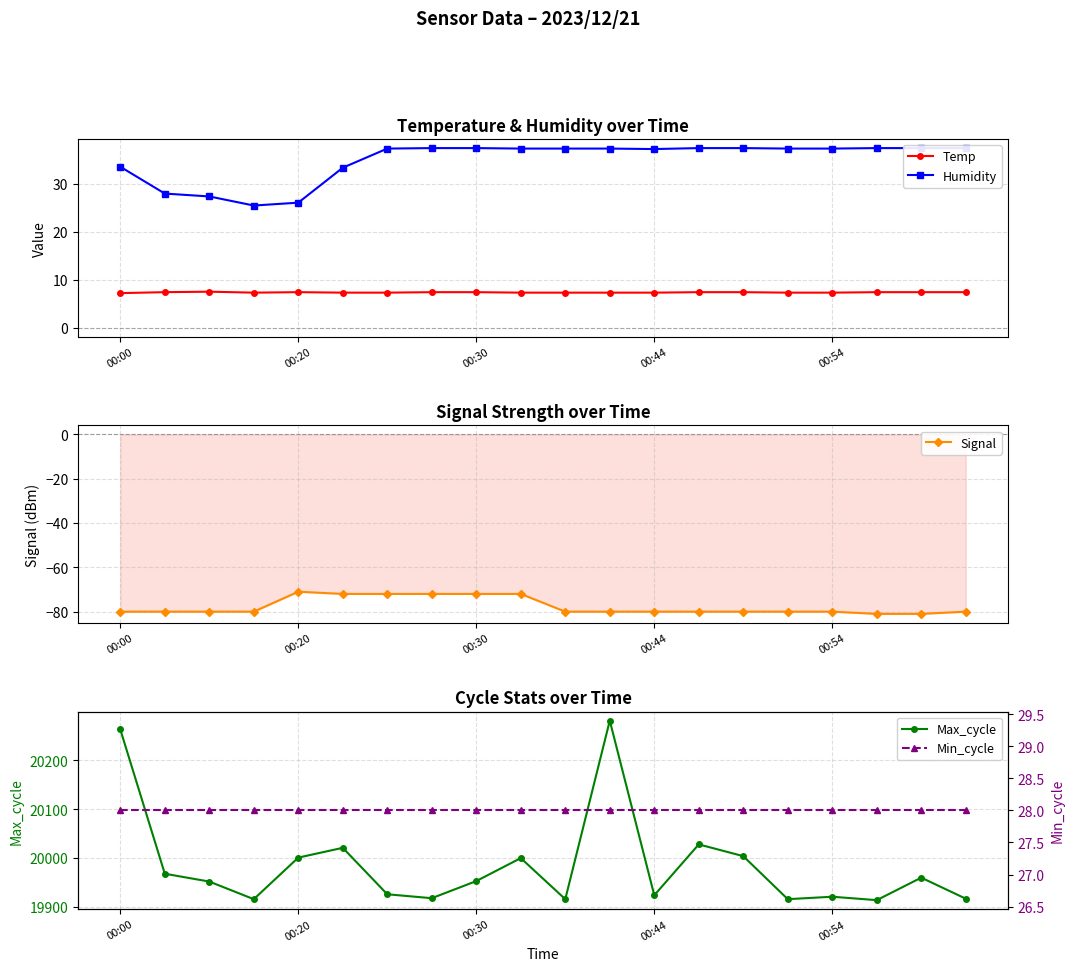

At which label does Humidity first exceed 37?

6